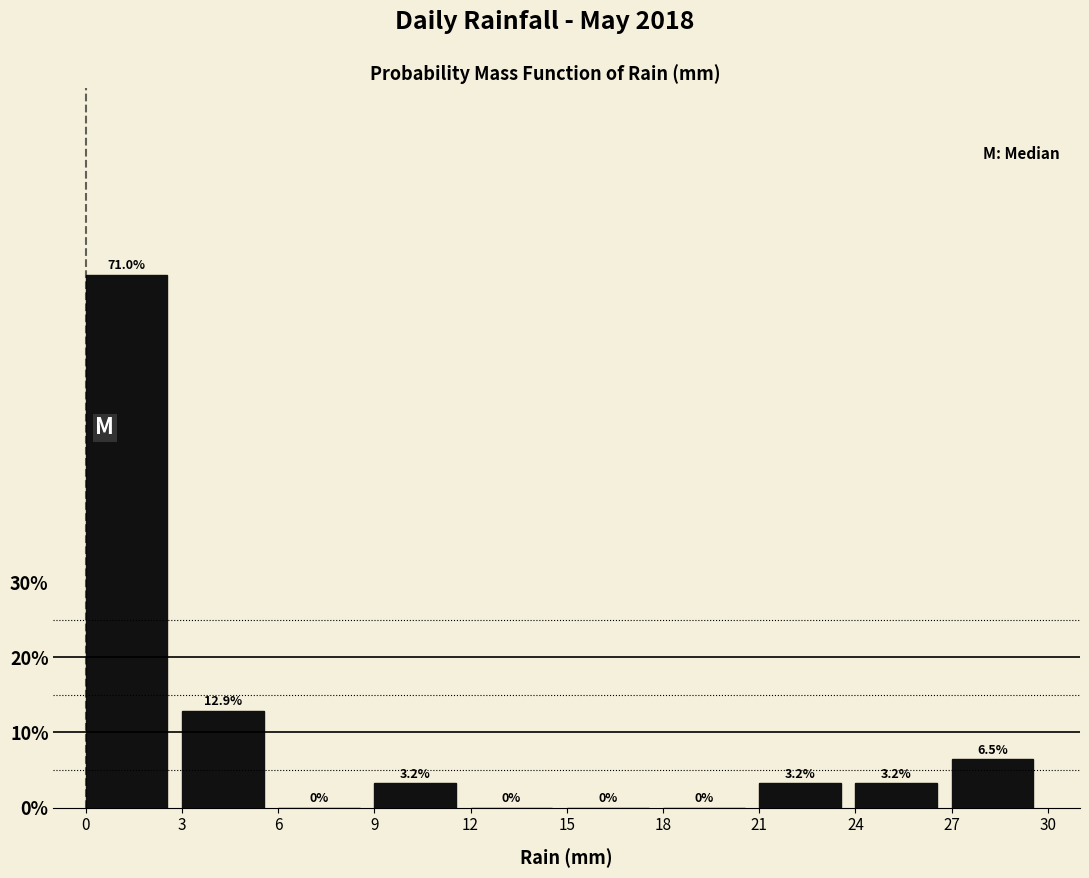

How tall is the bar that spans 3 to 6 on the x-axis?

12.9